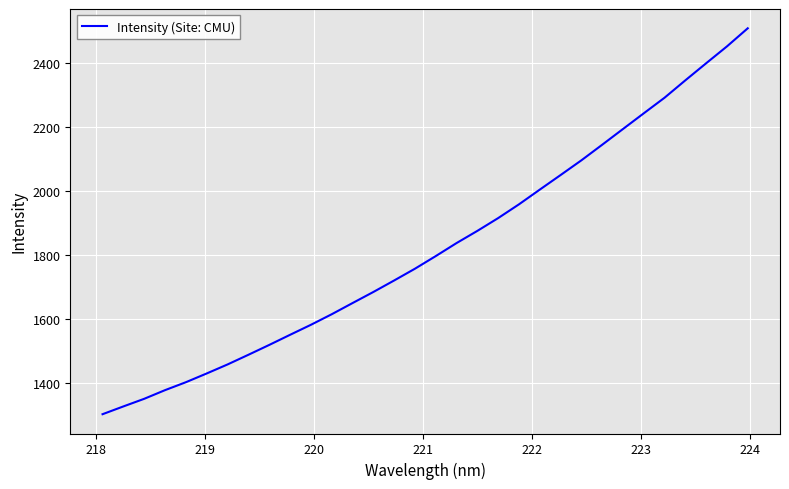

What is the difference between the maximum and minimum values?

1208.9